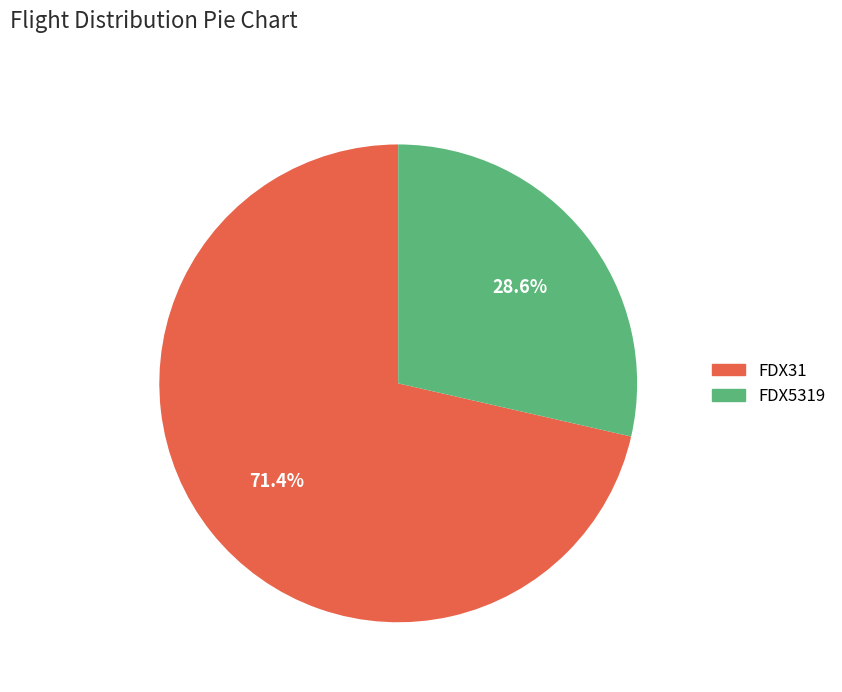

What is the total percentage of FDX31 and FDX5319?

100.0%